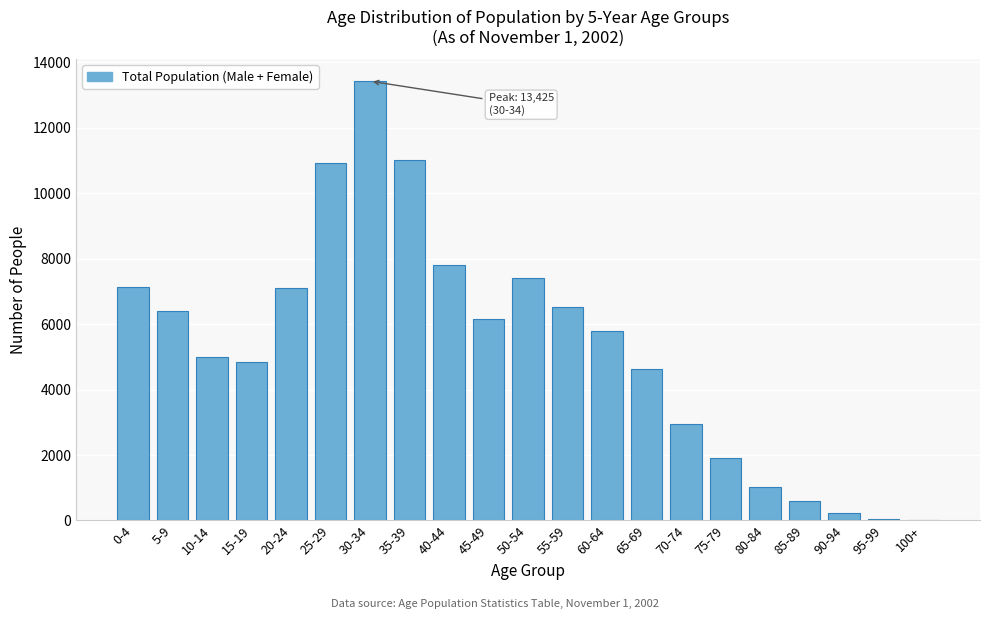

The value at 40-44 is 7812. True or false?

True